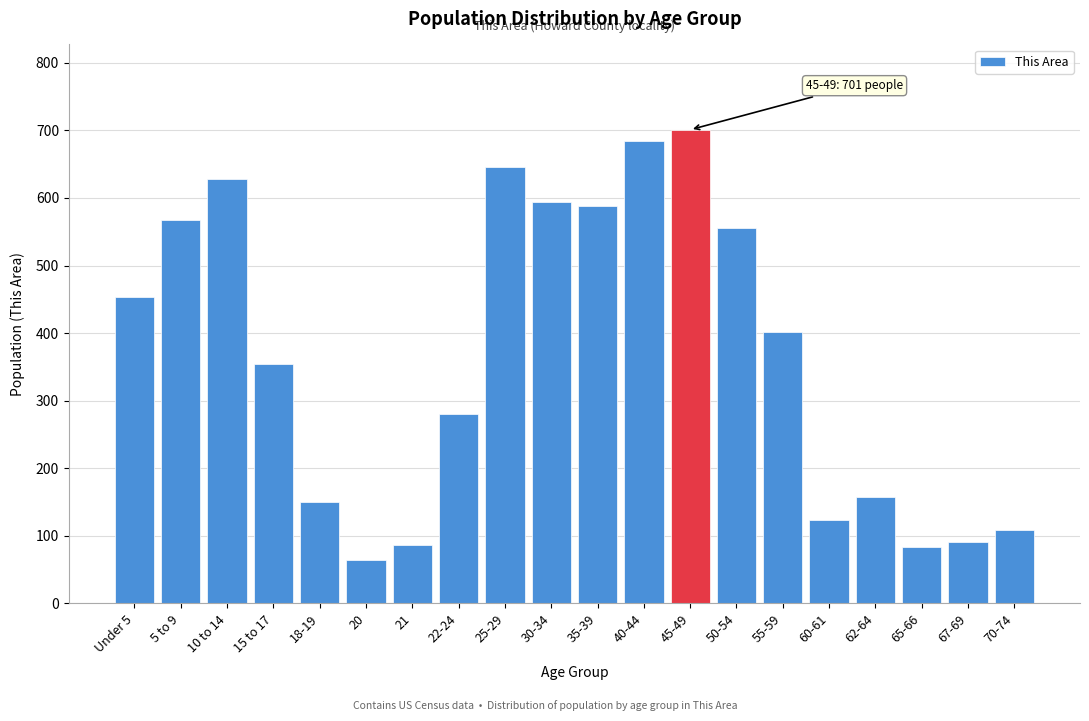

What is the minimum value shown in the chart?

65